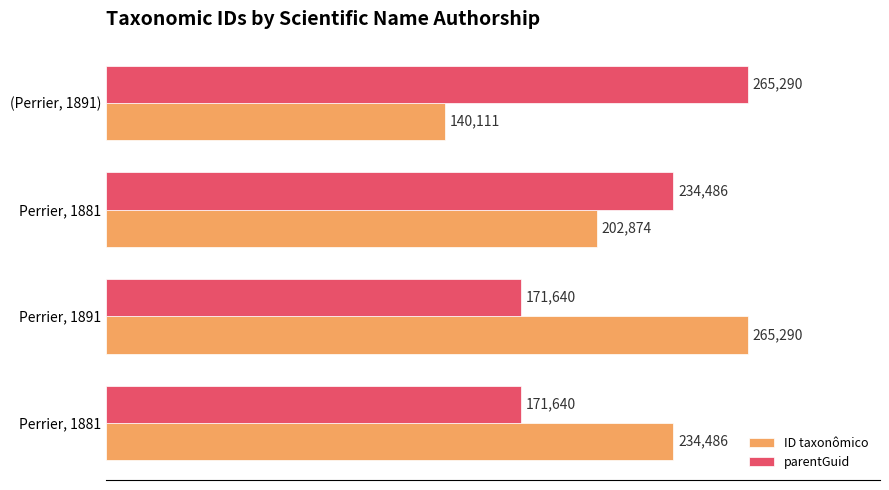

At how many categories does at least one series exceed 238285?

2